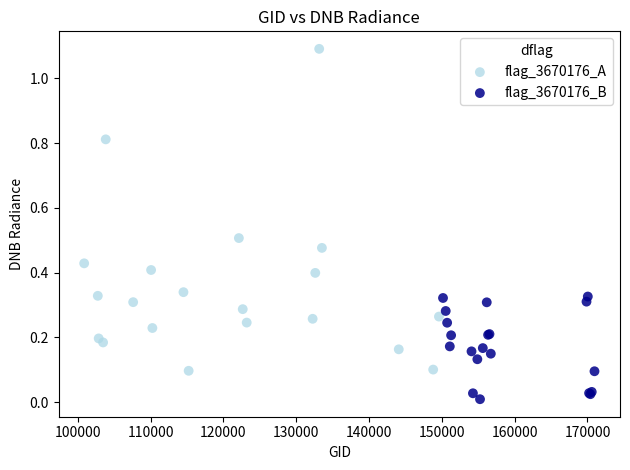

Which series contains the lowest Y value?

flag_3670176_B